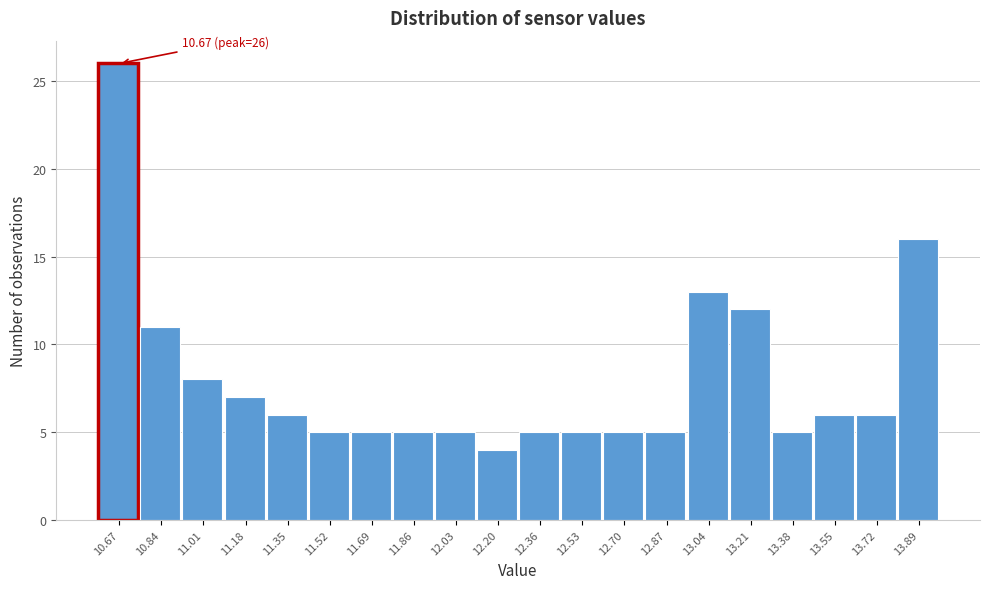

Over which range of the x-axis is the bar tallest?

10.60 to 10.76